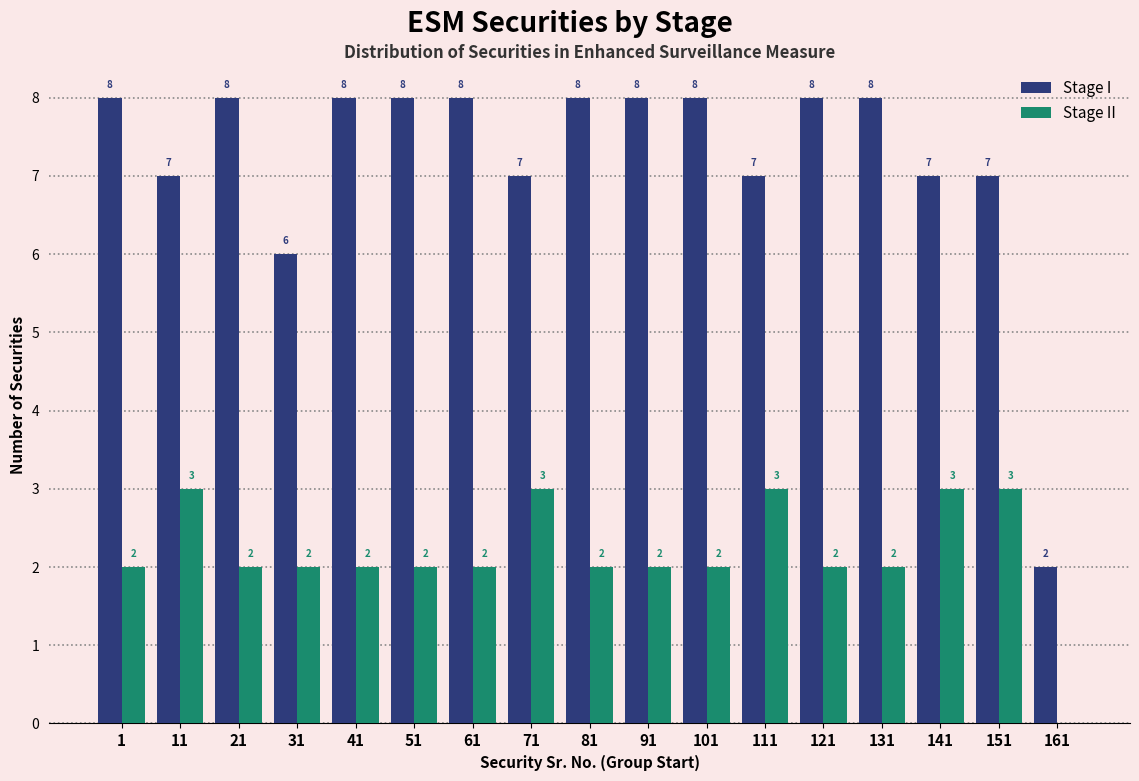

Reading left to right, list all the values displayed in this chart.

Stage I: 1=8	11=7	21=8	31=6	41=8	51=8	61=8	71=7	81=8	91=8	101=8	111=7	121=8	131=8	141=7	151=7	161=2
Stage II: 1=2	11=3	21=2	31=2	41=2	51=2	61=2	71=3	81=2	91=2	101=2	111=3	121=2	131=2	141=3	151=3	161=0